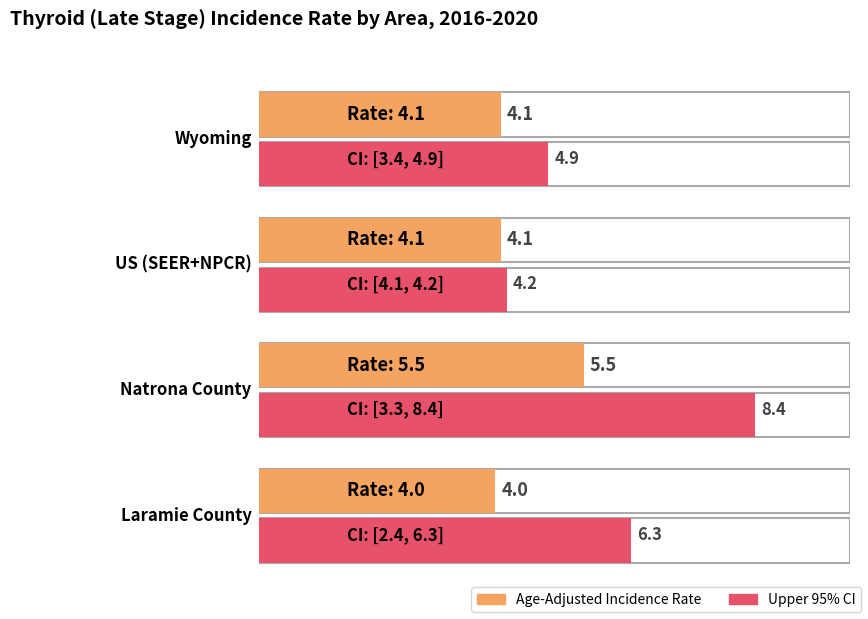

Reading left to right, list all the values displayed in this chart.

Age-Adjusted Incidence Rate: 4.1	4.1	5.5	4.0
Lower 95% CI: 3.4	4.1	3.3	2.4
Upper 95% CI: 4.9	4.2	8.4	6.3